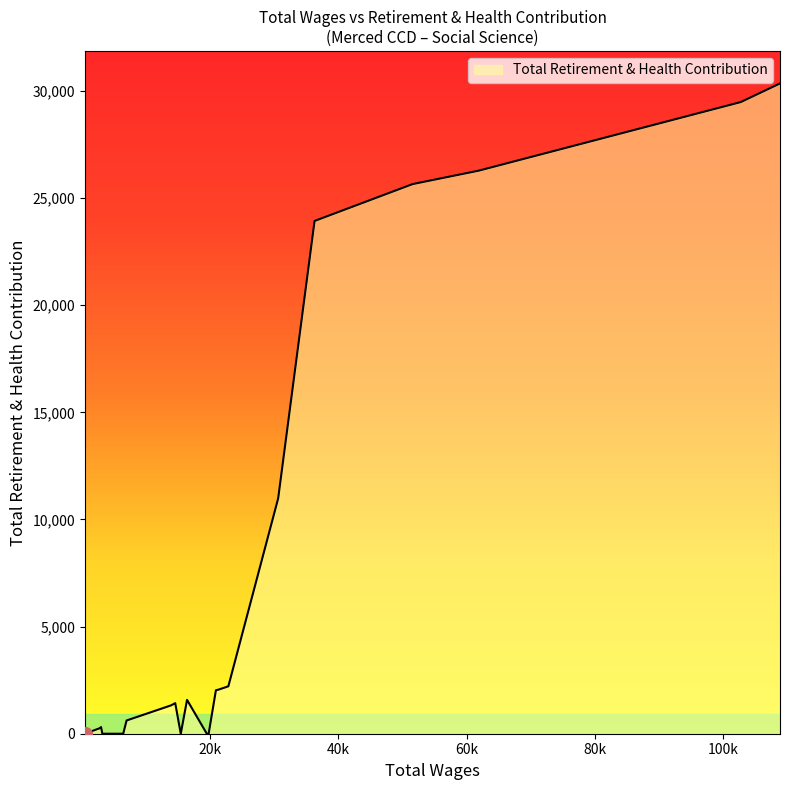

What is the maximum value shown in the chart?

30350